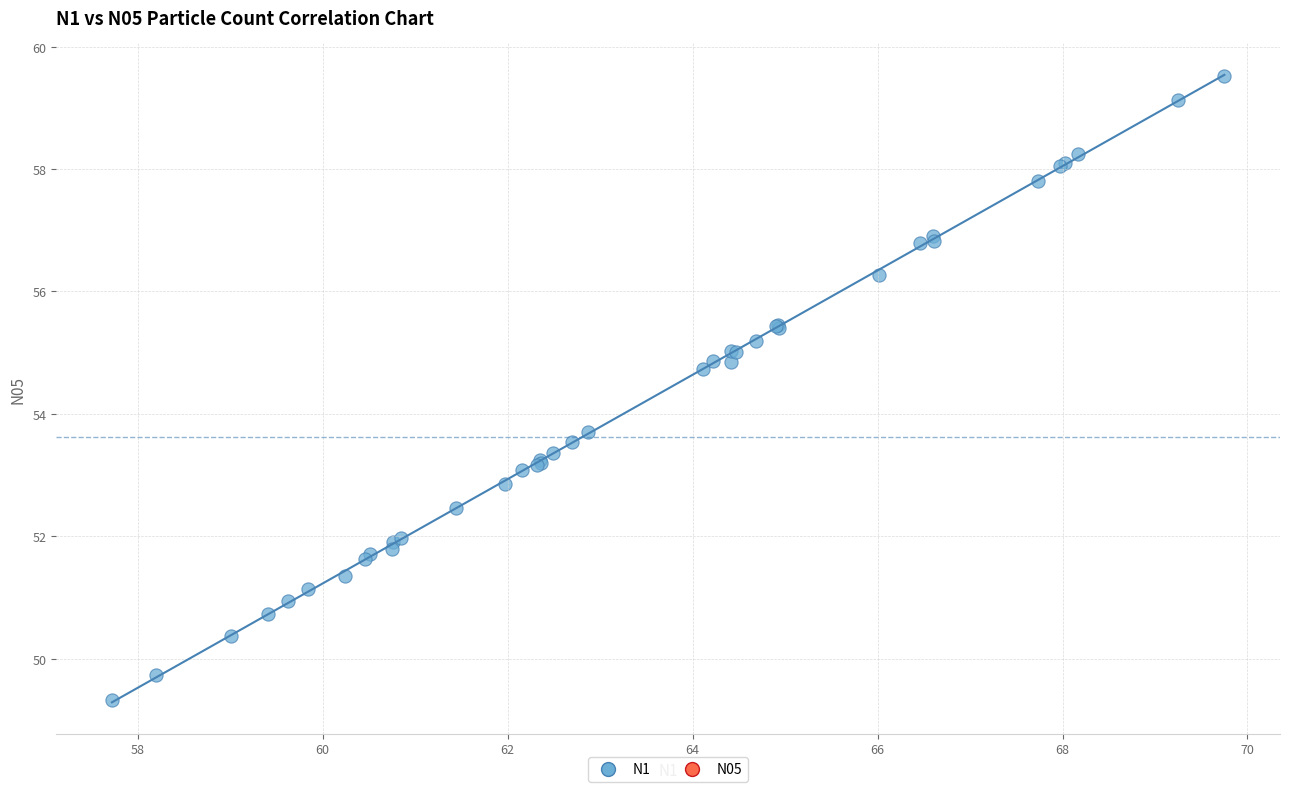

What Y value in the scatter plot is closest to 54?

53.7